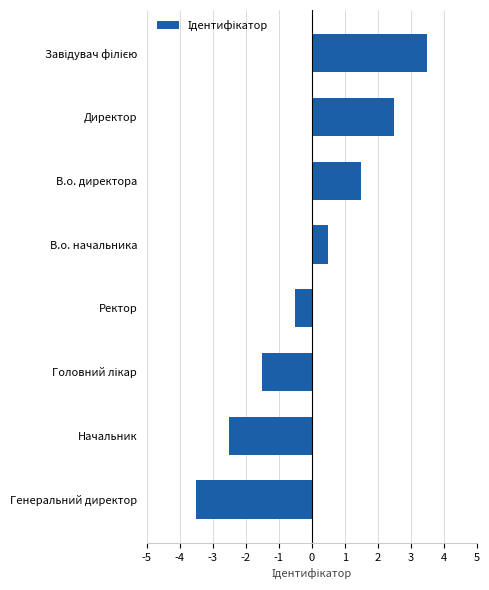

Which has a higher value, Ректор or Директор?

Директор